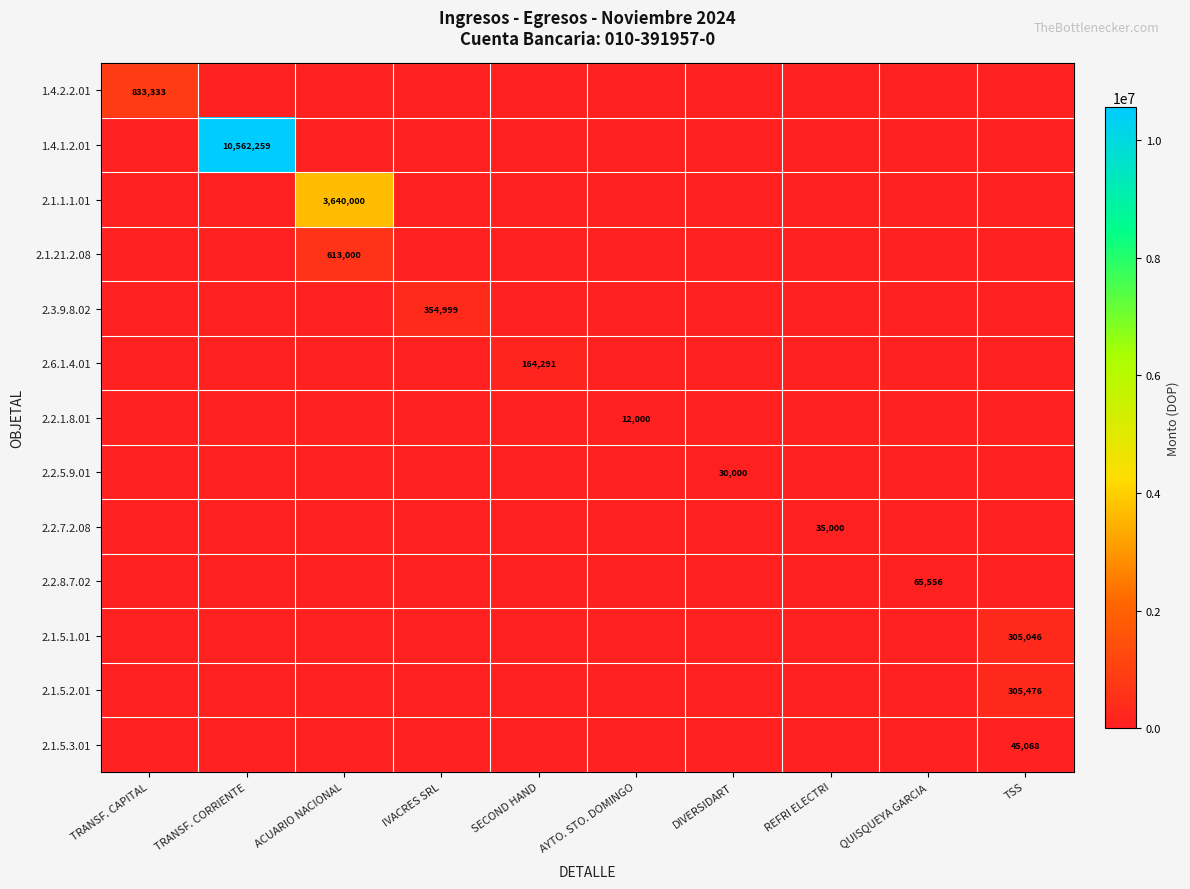

True or false: 2.1.5.3.01 has a value of 20194 at TSS.

False